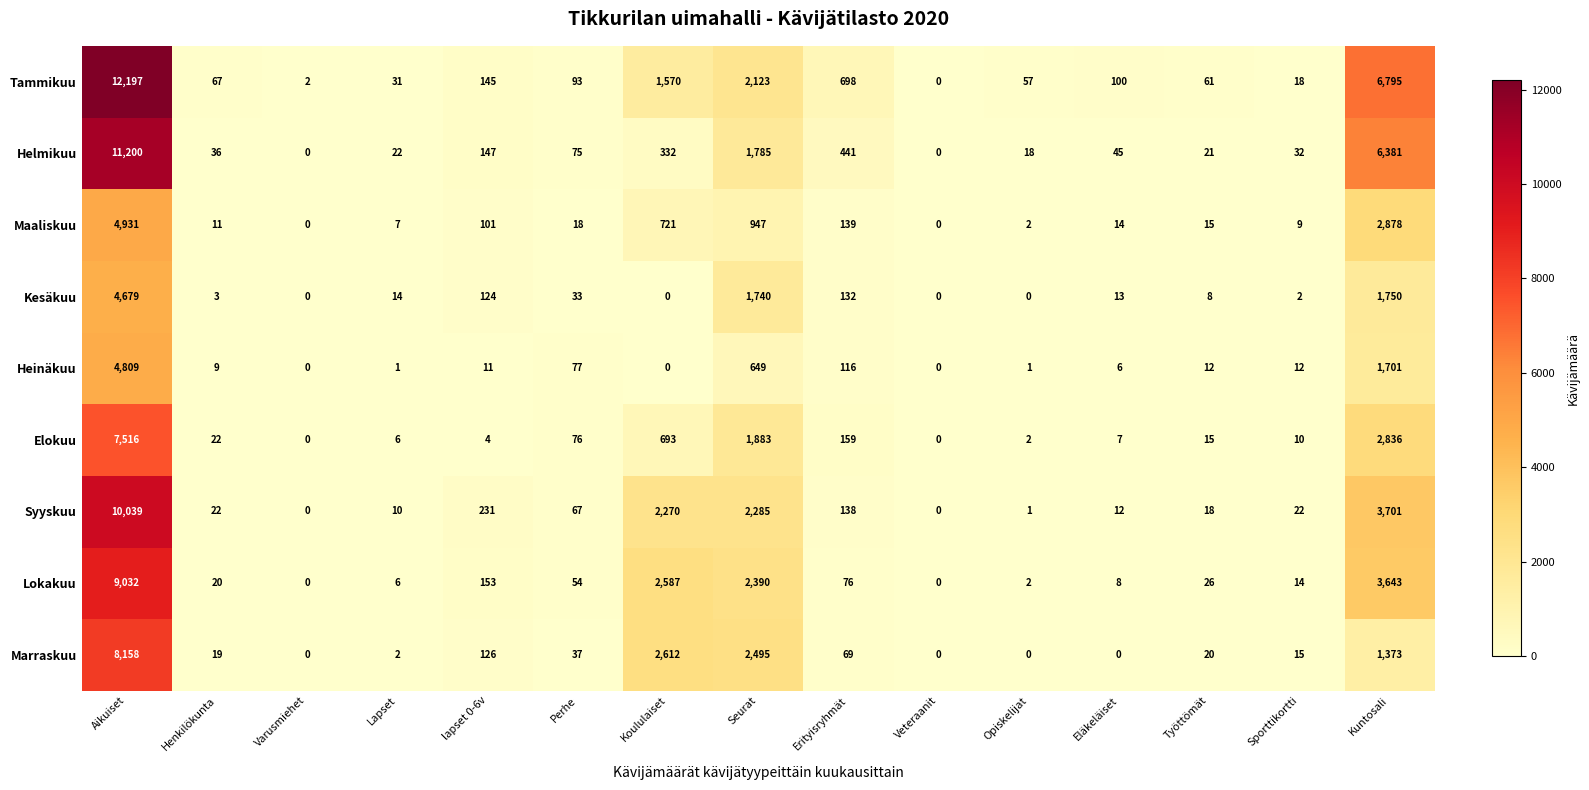

Which series has the largest range (max minus min)?

Tammikuu